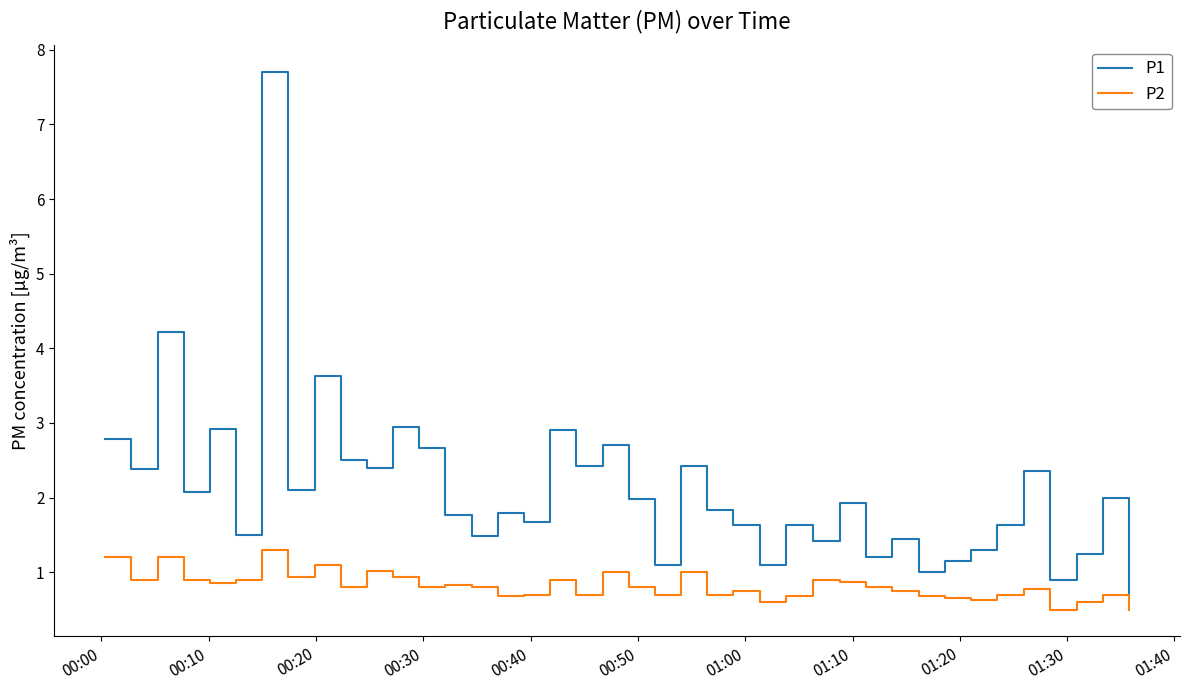

What are all the series names shown in the legend?

P1, P2